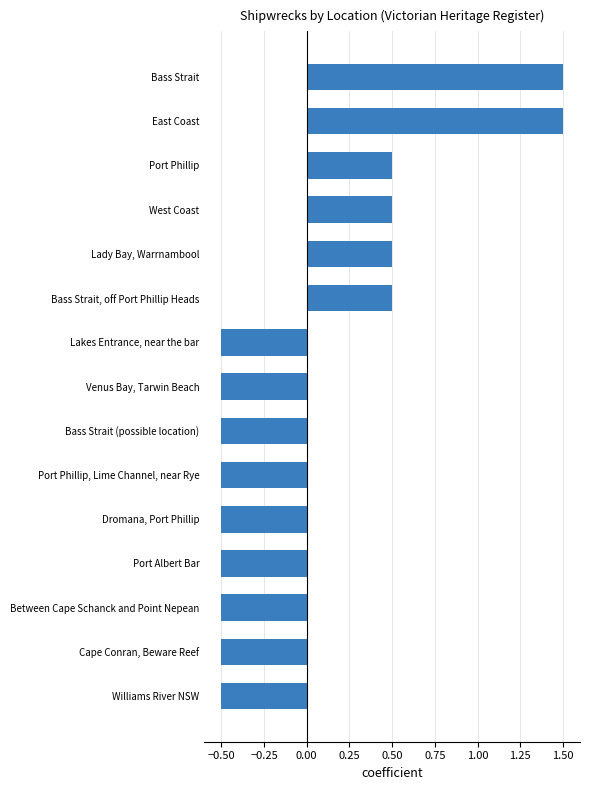

What is the minimum value shown in the chart?

-0.5